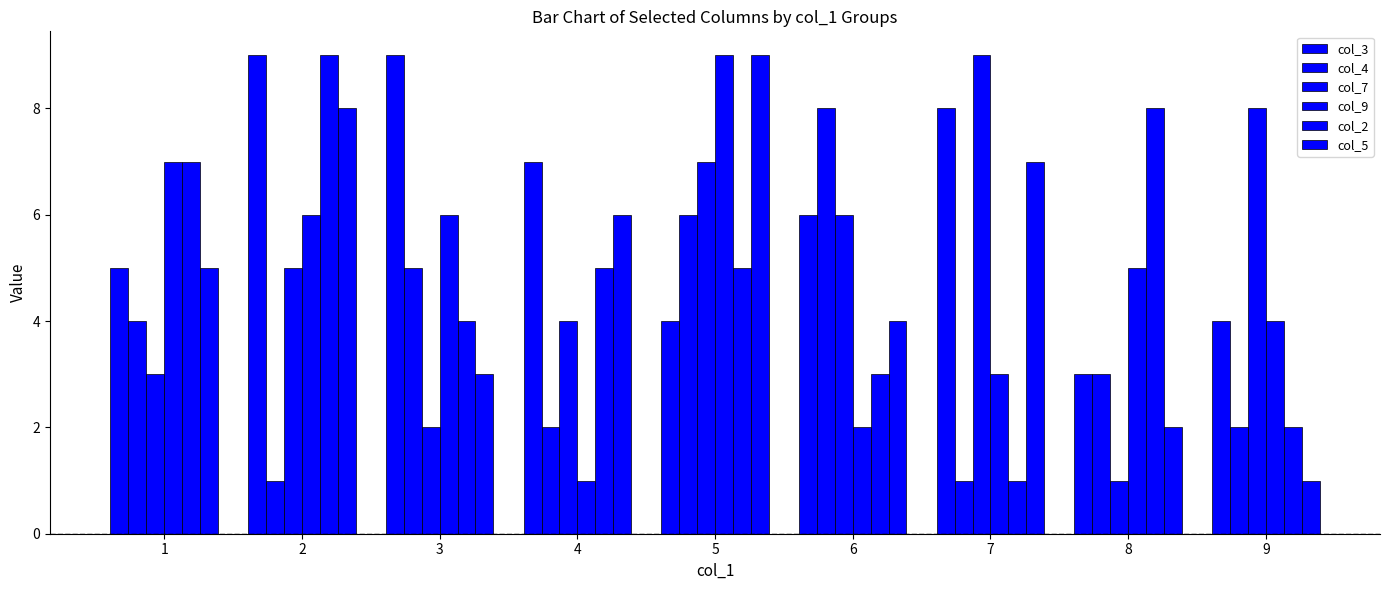

What is the value of the col_3 bar at the 7th from the left?

8